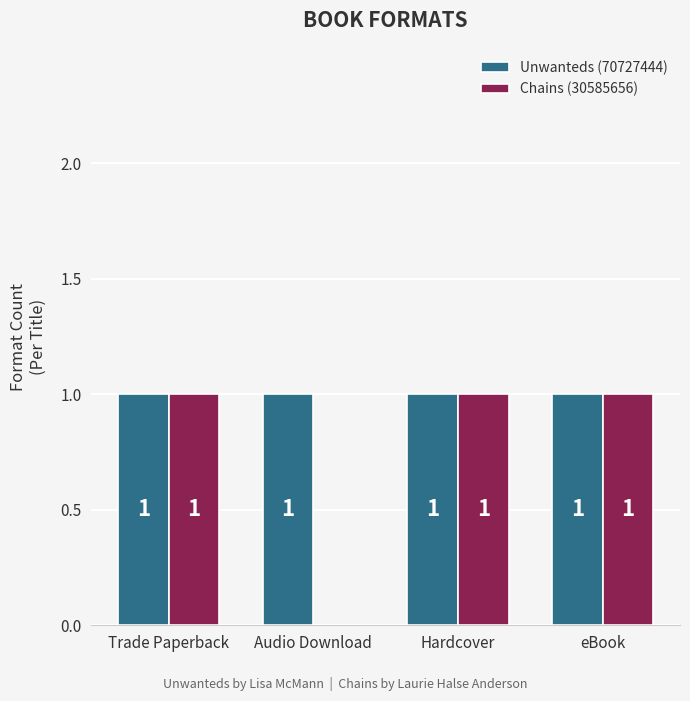

What is the total value across all series at eBook?

2